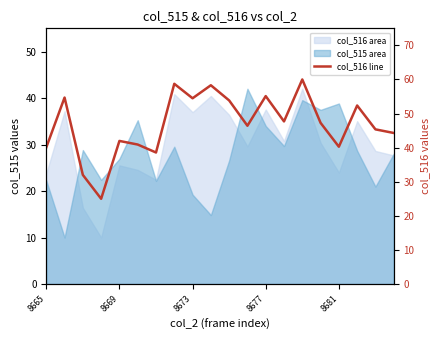

What is the maximum value shown in the chart?

60.0